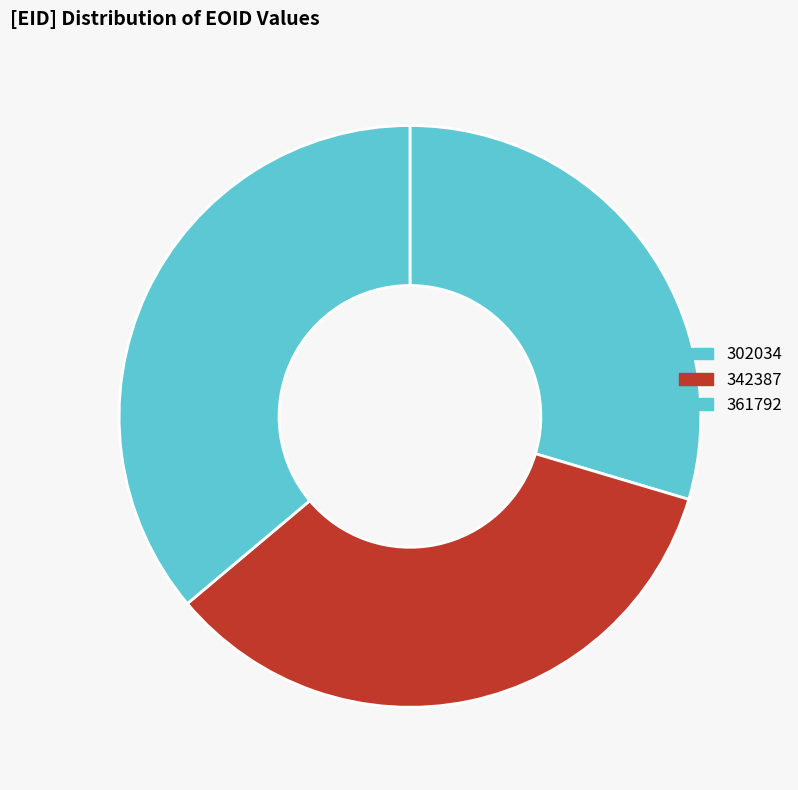

Which category has the biggest portion of the pie?

361792